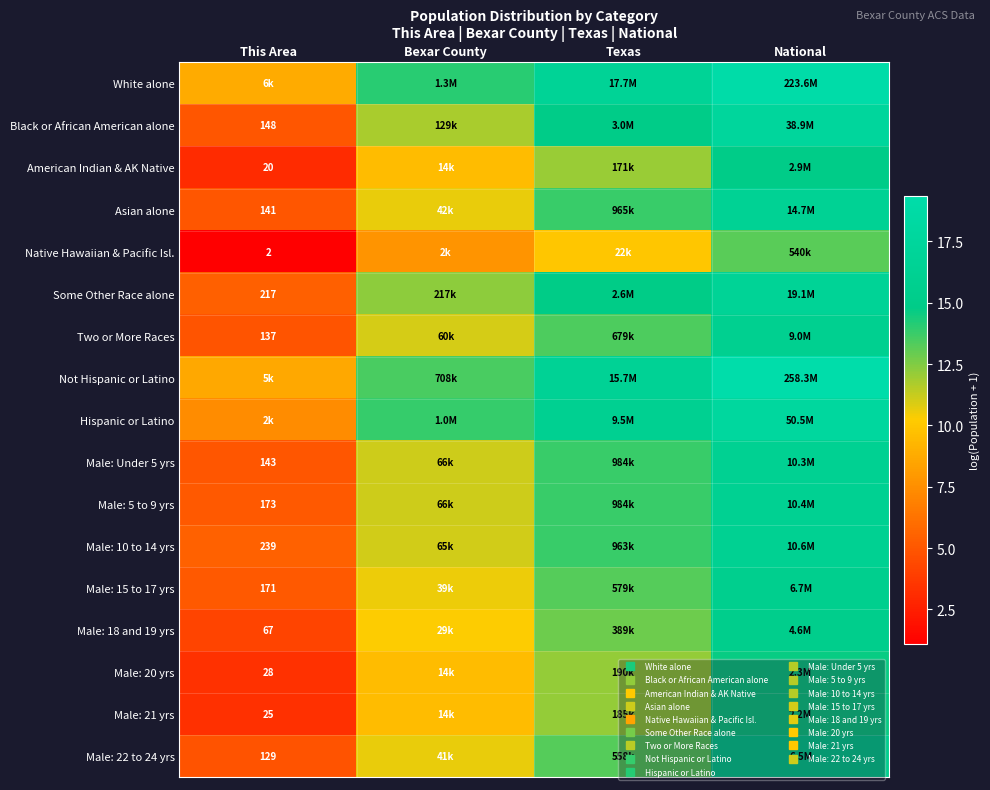

Which category has the highest value in the Male: 10 to 14 yrs series?

National